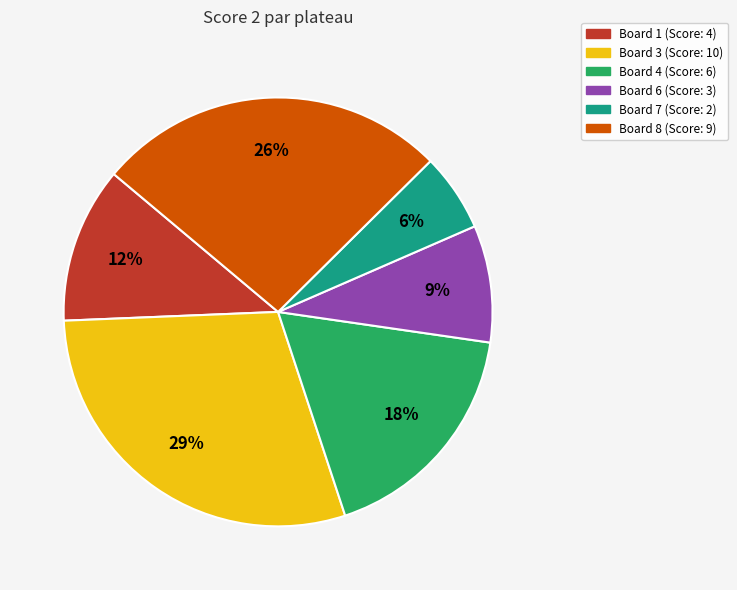

To the nearest percent, what is the average slice percentage?

17%